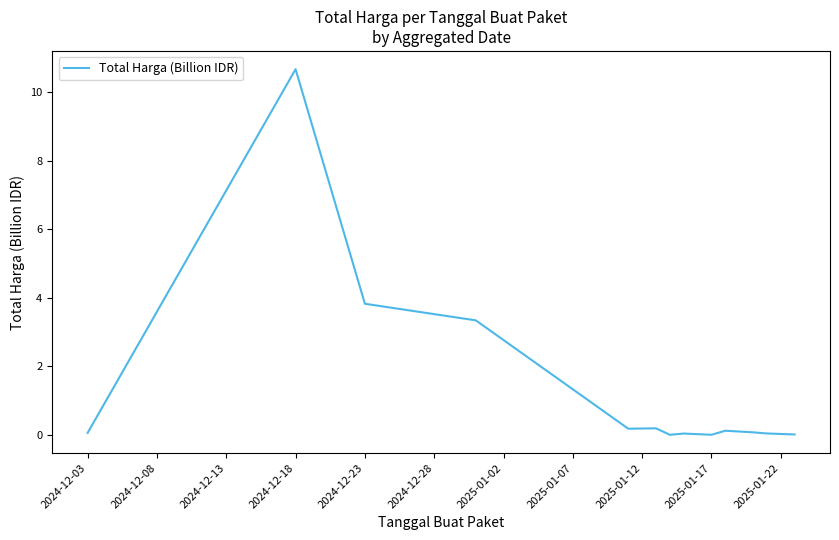

Is this an area chart (filled region under the line)?

No